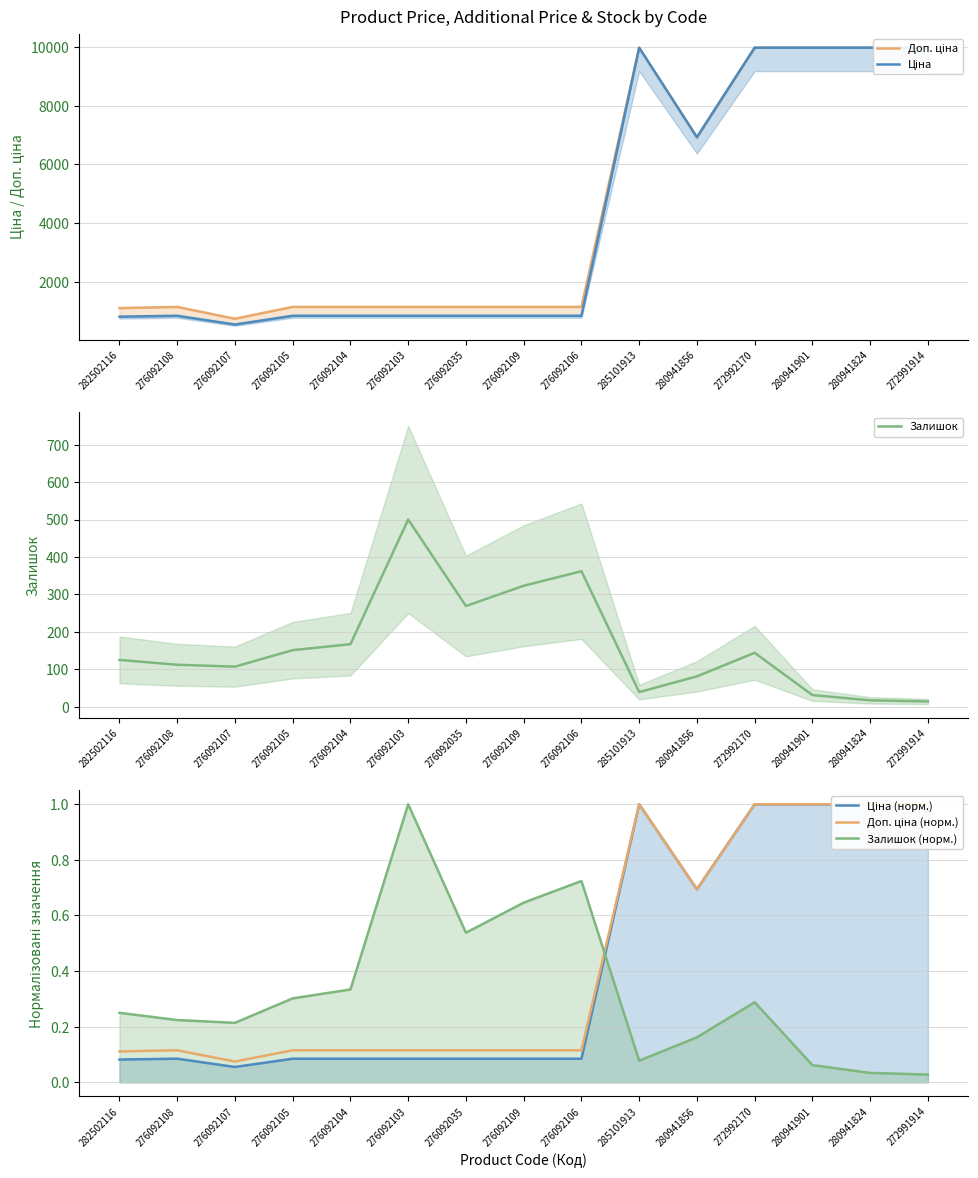

What is the difference between the second highest and second lowest values in the Ціна (норм.) series?

0.9